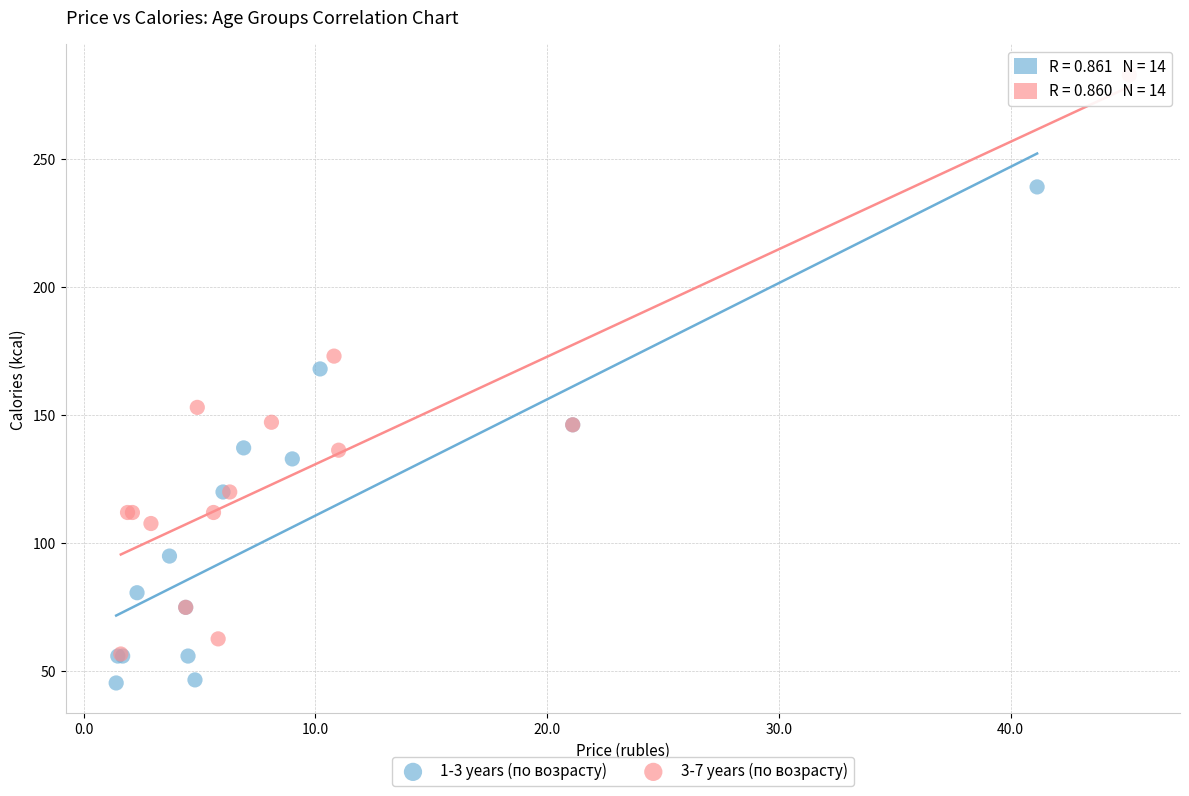

Which series has the largest Y range (max minus min)?

3-7 years (по возрасту)